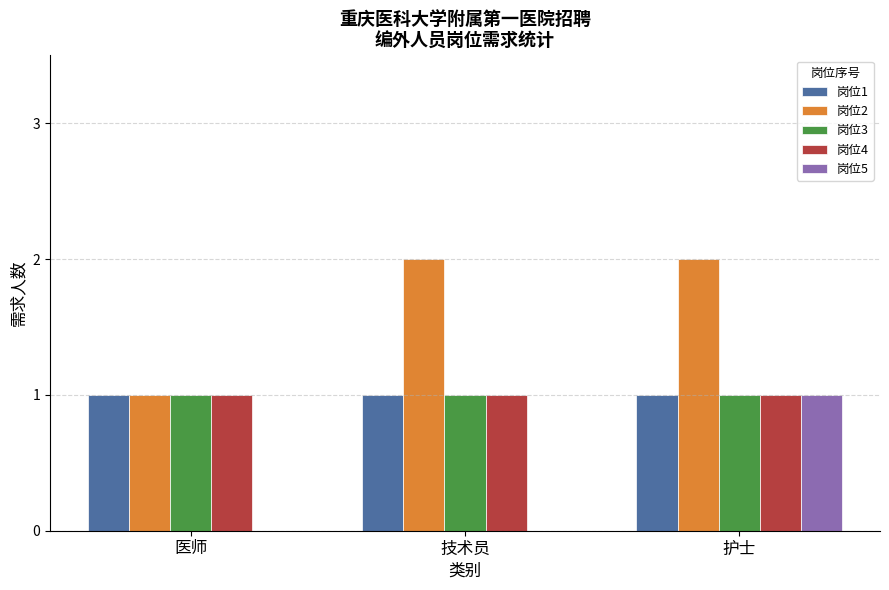

At which category is the sum across all series the highest?

护士